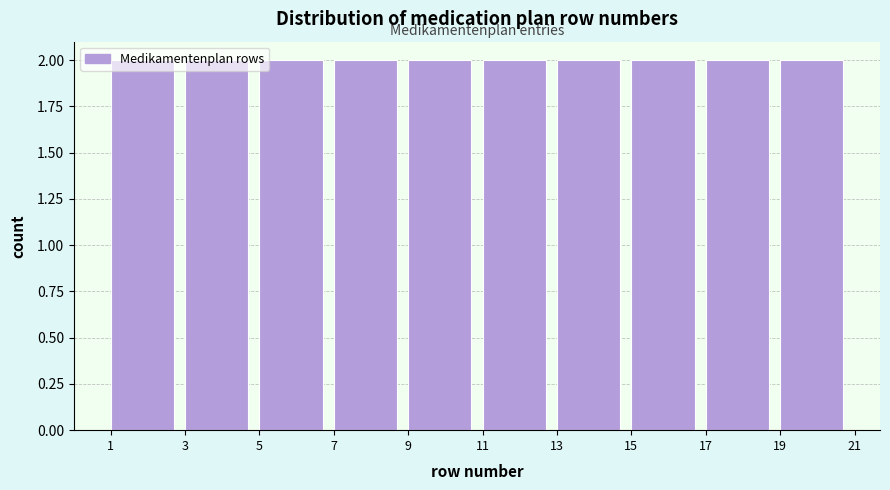

Reading left to right, list every bar in this chart as the range it spans on the x-axis followed by its height. The values are not printed on the chart, so give them approximately, as read against the axis.

1 to 3: 2
3 to 5: 2
5 to 7: 2
7 to 9: 2
9 to 11: 2
11 to 13: 2
13 to 15: 2
15 to 17: 2
17 to 19: 2
19 to 21: 2